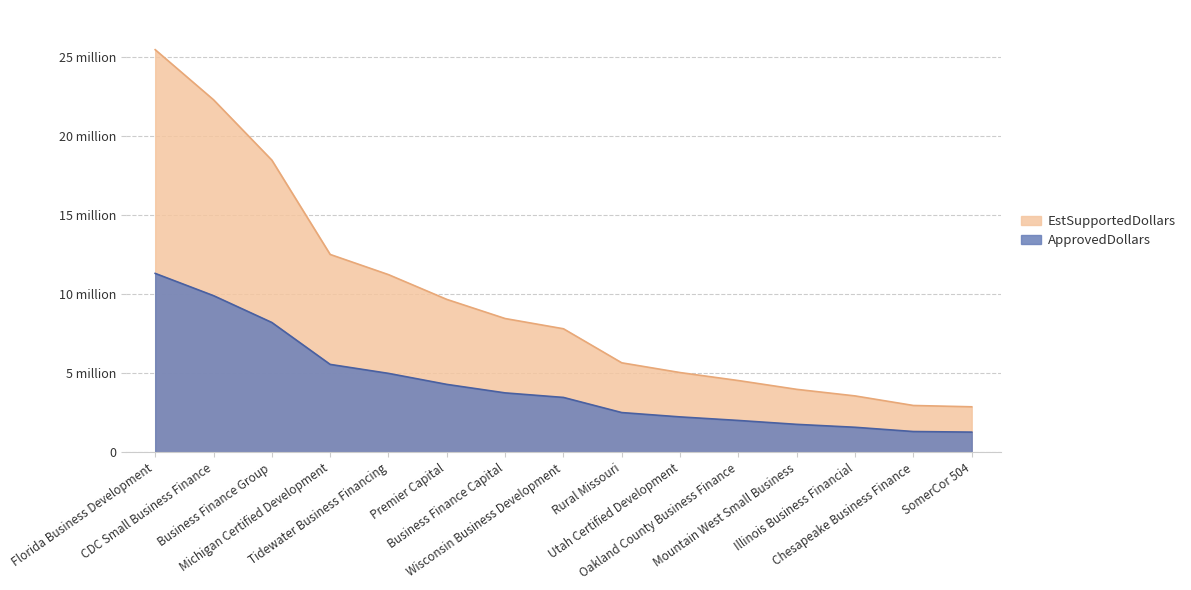

Reading left to right, what are all the values shown in this chart?

ApprovedDollars: Florida Business Development=25488000	CDC Small Business Finance=22317750	Business Finance Group=18497250	Michigan Certified Development=12528000	Tidewater Business Financing=11250000	Premier Capital=9681750	Business Finance Capital=8471250	Wisconsin Business Development=7823250	Rural Missouri=5667750	Utah Certified Development=5051250	Oakland County Business Finance=4545000	Mountain West Small Business=3989250	Illinois Business Financial=3573000	Chesapeake Business Finance=2967750	SomerCor 504=2884500
EstSupportedDollars: Florida Business Development=11328000	CDC Small Business Finance=9919000	Business Finance Group=8221000	Michigan Certified Development=5568000	Tidewater Business Financing=5000000	Premier Capital=4303000	Business Finance Capital=3765000	Wisconsin Business Development=3477000	Rural Missouri=2519000	Utah Certified Development=2245000	Oakland County Business Finance=2020000	Mountain West Small Business=1773000	Illinois Business Financial=1588000	Chesapeake Business Finance=1319000	SomerCor 504=1282000